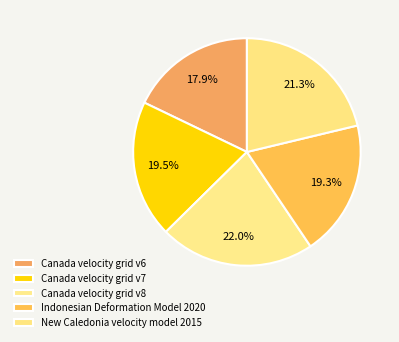

Does Indonesian Deformation Model 2020 account for over 50% of the chart?

No